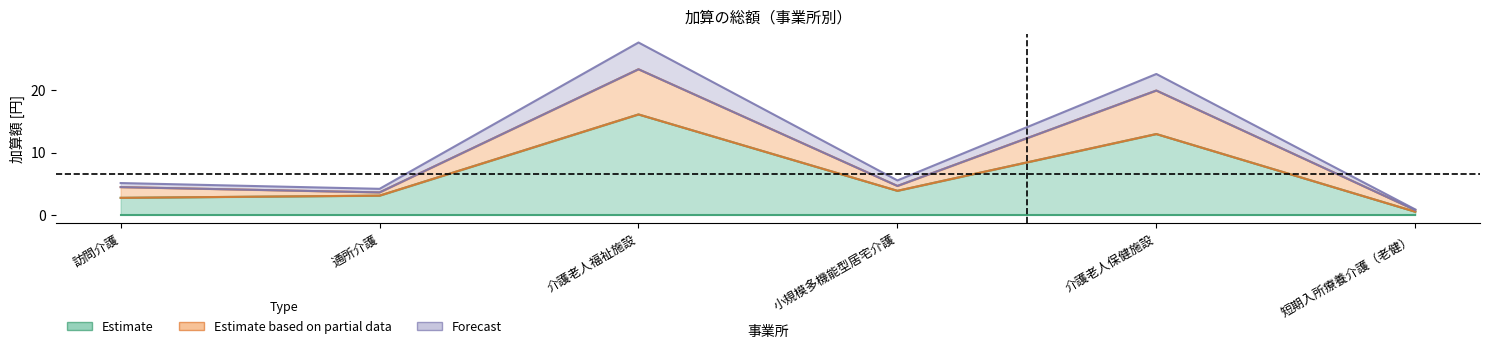

What is the label of the 6th point from the right?

訪問介護